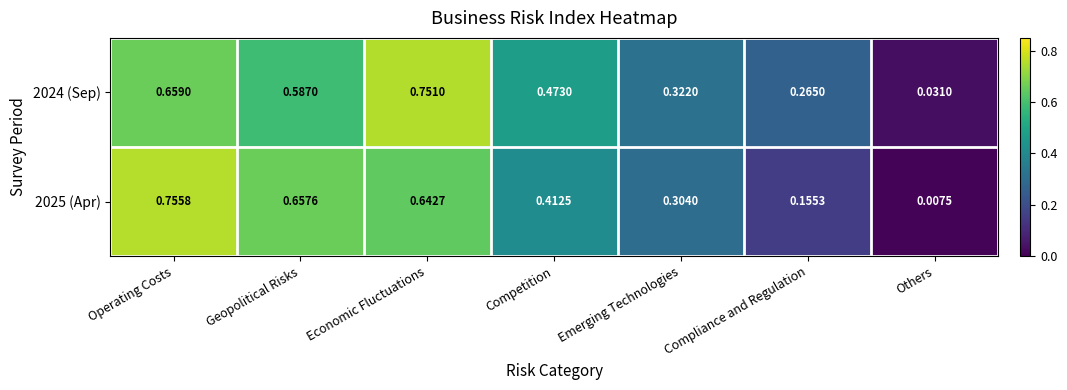

At which label does 2025 (Apr) reach its peak?

Operating Costs